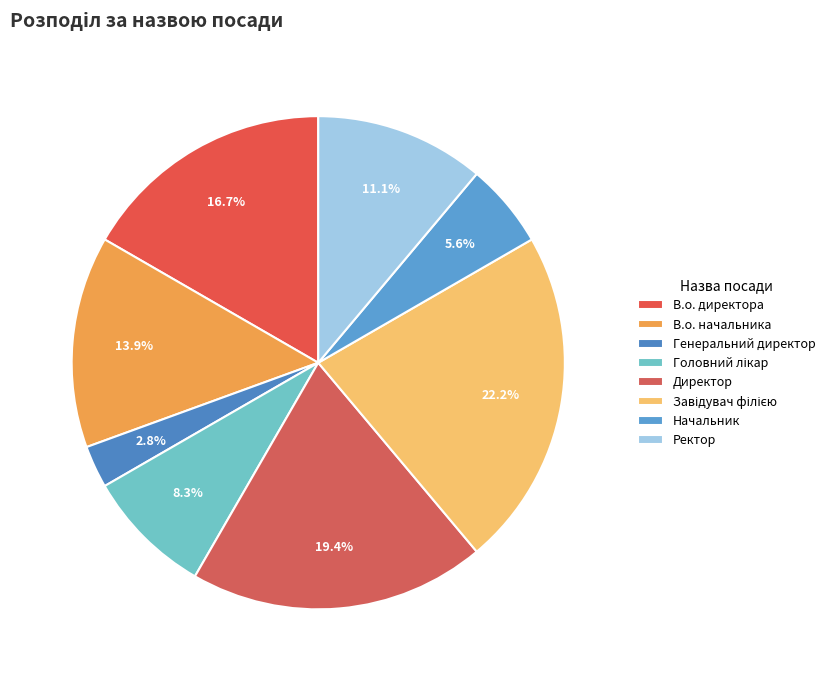

What is the largest slice in the pie chart?

Завідувач філією